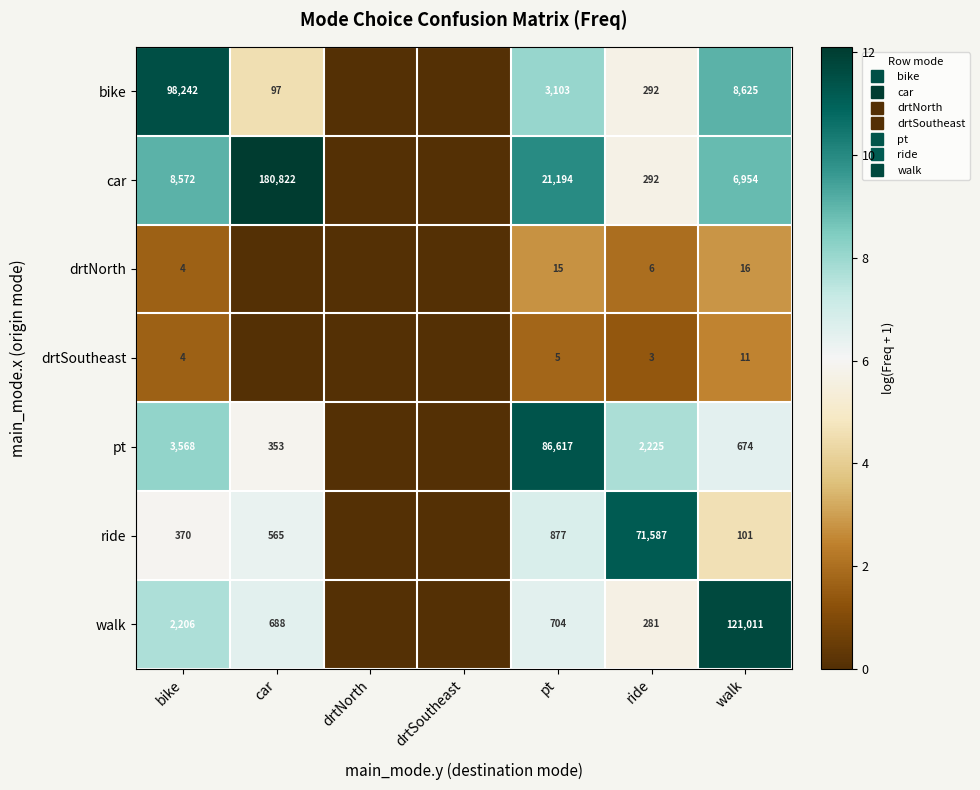

Which category has the lowest value in the walk series?

drtNorth